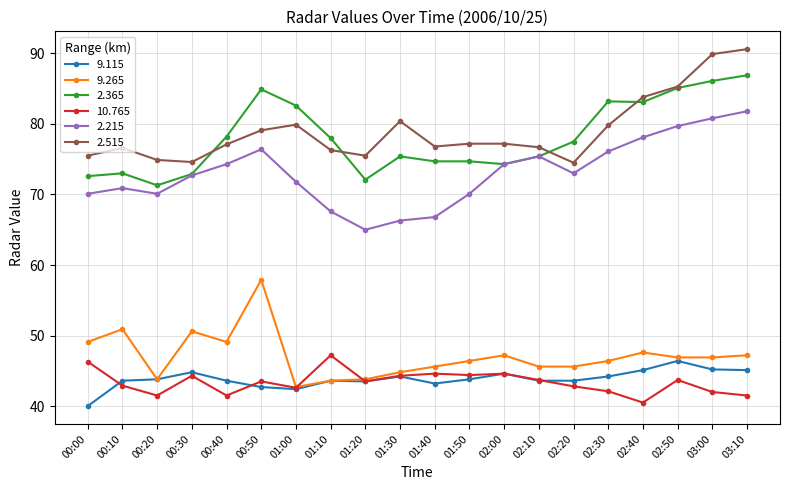

True or false: 2.215 and 2.515 cross at least once.

False